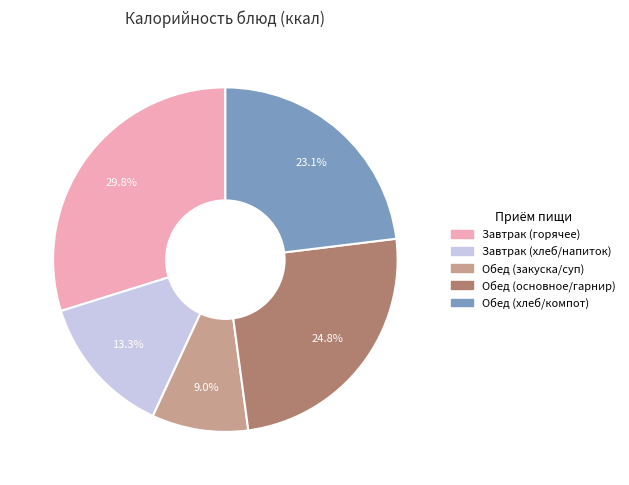

Is there a majority slice in this chart?

No